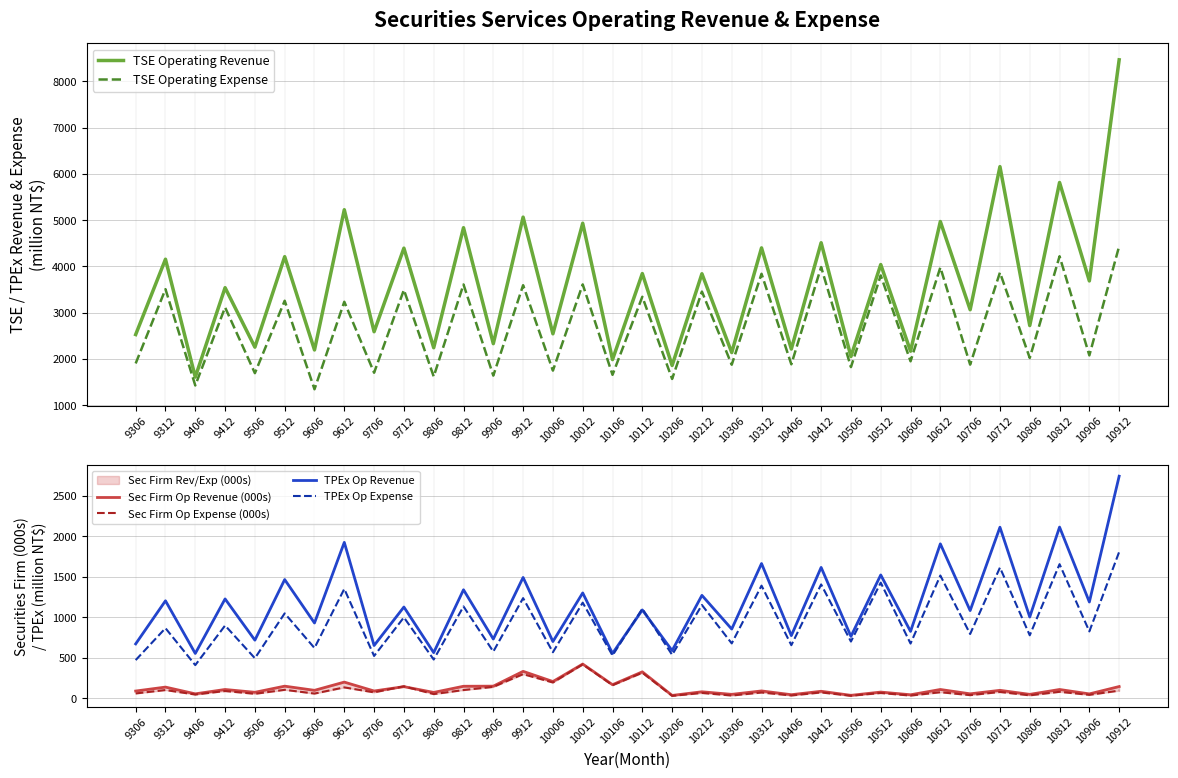

How many values in the Sec Firm Op Revenue (000s) series exceed 100?

17